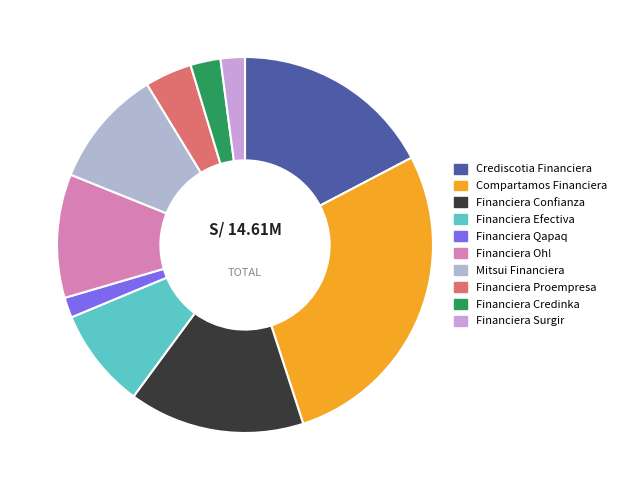

To the nearest percent, what percentage of the pie is Financiera Efectiva?

9%